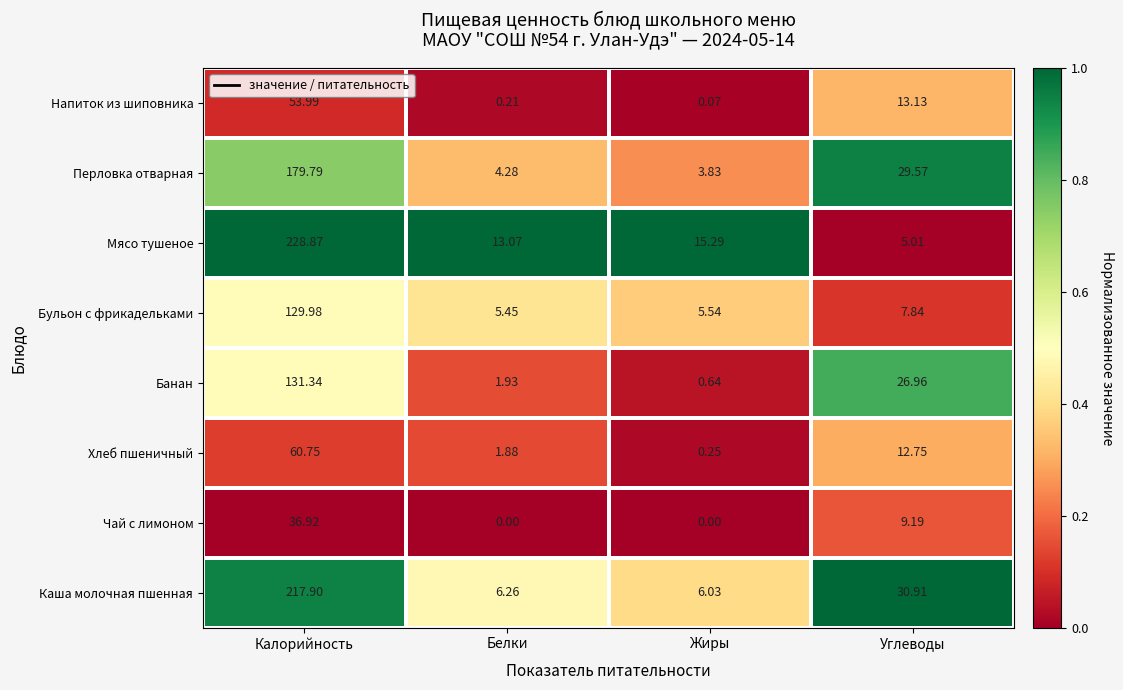

At Калорийность, list the series in order from largest to smallest.

Мясо тушеное, Каша молочная пшенная, Перловка отварная, Банан, Бульон с фрикадельками, Хлеб пшеничный, Напиток из шиповника, Чай с лимоном